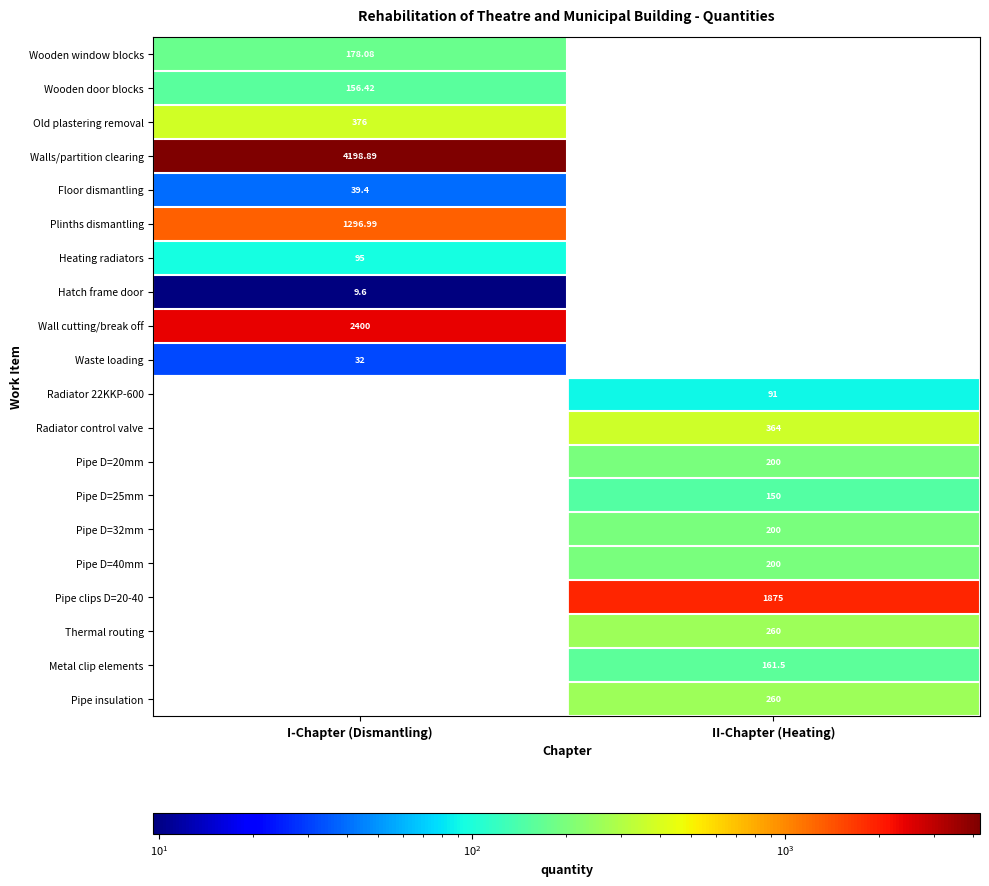

Is the value of Radiator 22KKP-600 at II-Chapter (Heating) greater than the value of Old plastering removal at I-Chapter (Dismantling)?

No